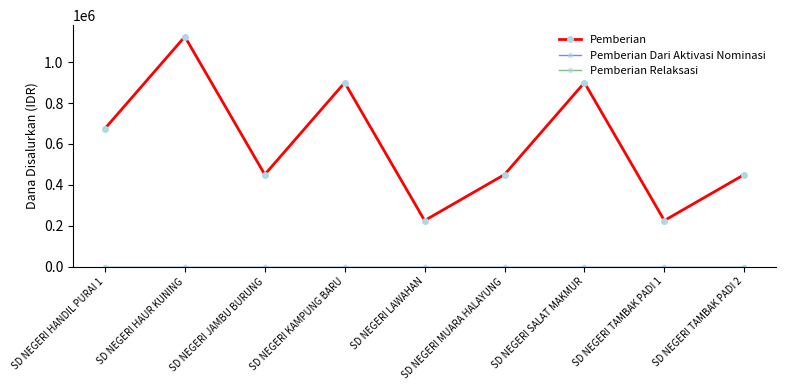

How many lines are shown in the chart?

3